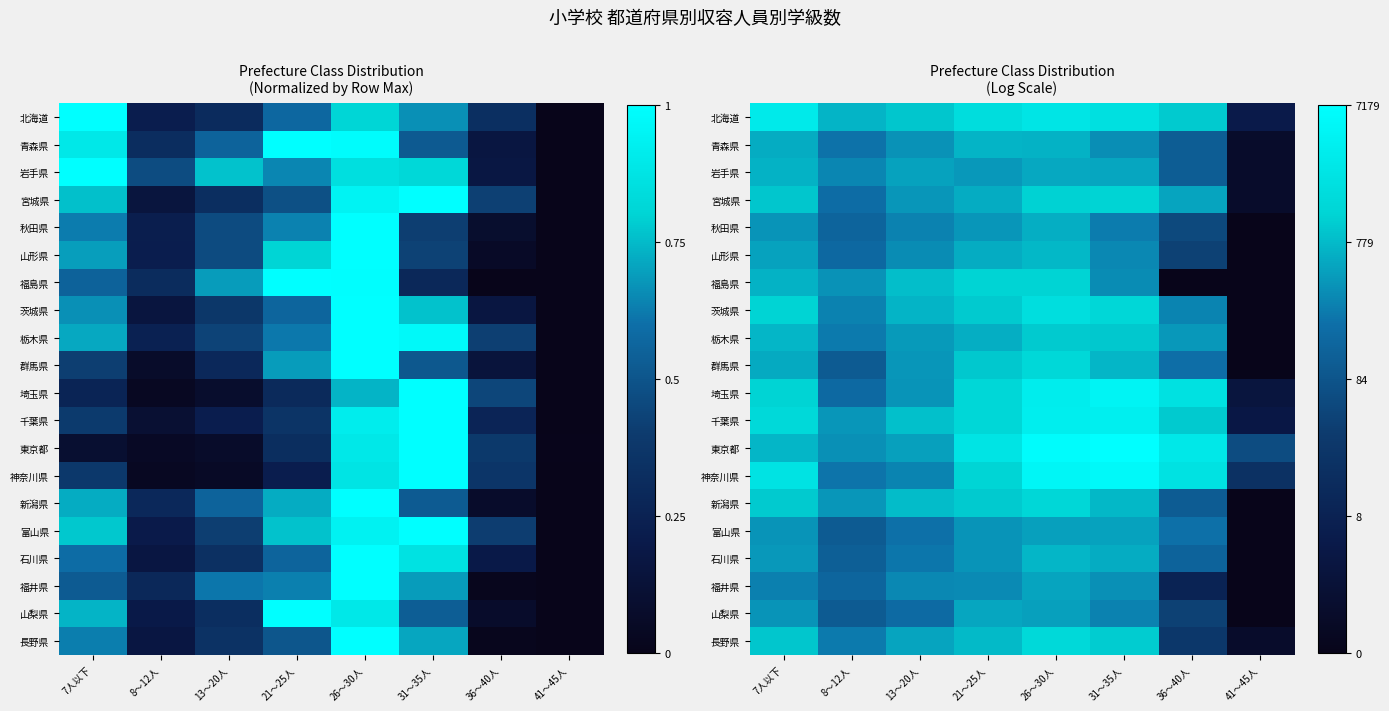

What is the difference between the highest and lowest values at 31～35人?

3.3